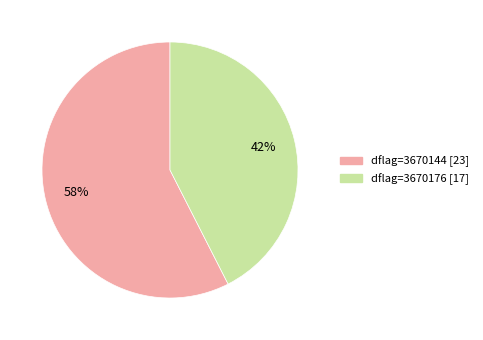

How many segments does this pie chart have?

2